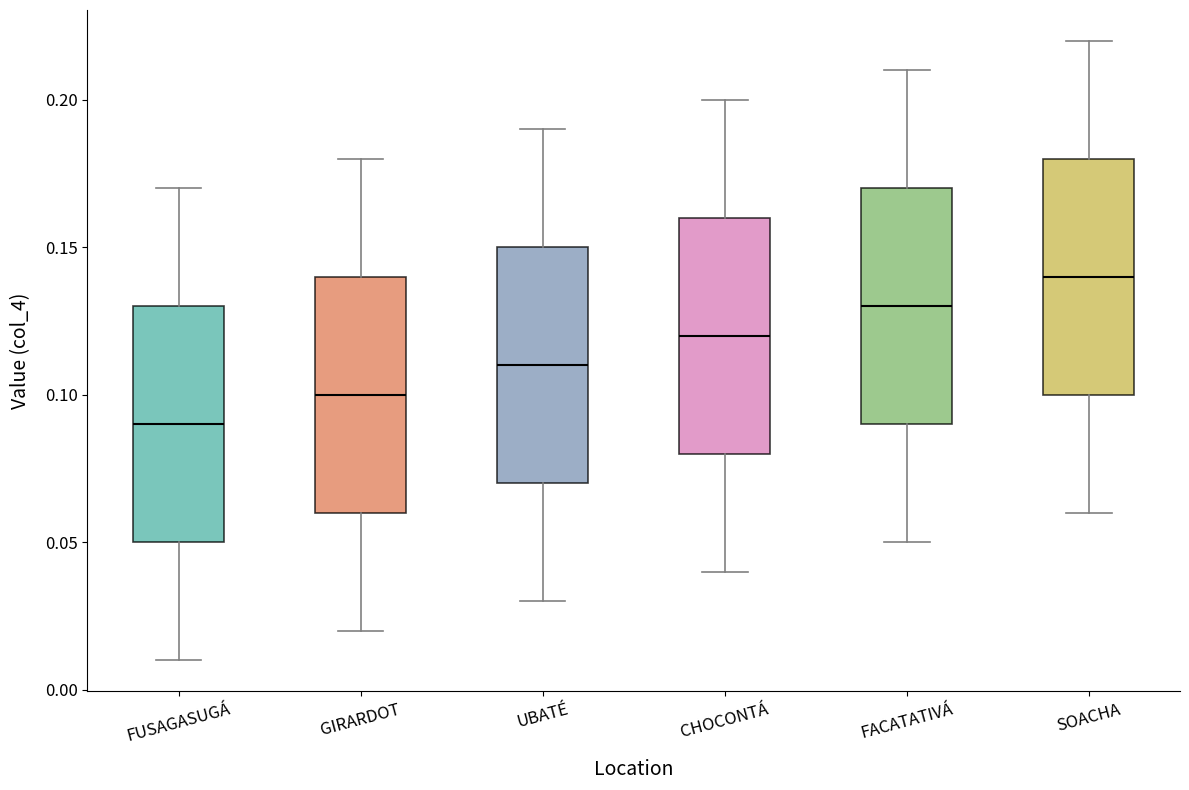

Which box has the highest median line?

SOACHA